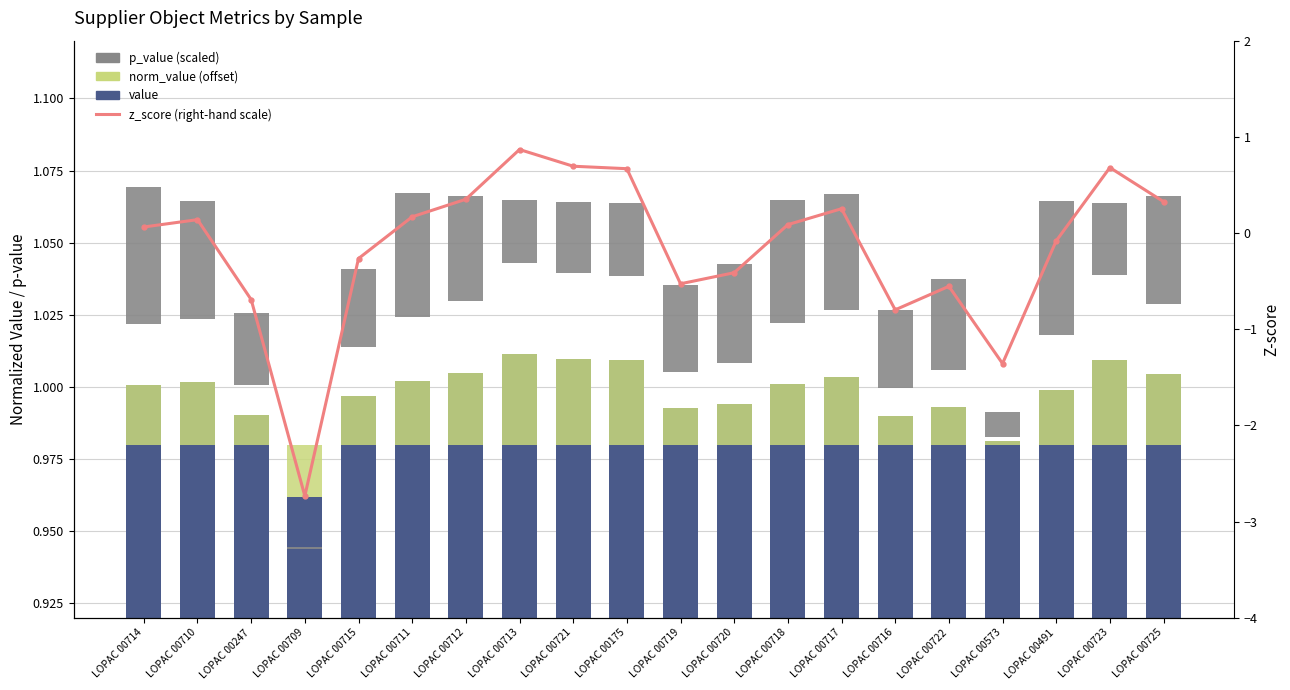

What is the value of the z_score bar at the 16th from the left?

-0.6